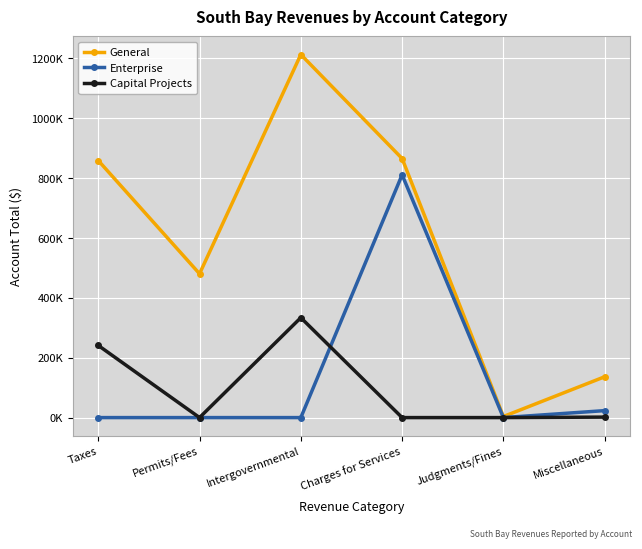

Is this an area chart (filled region under the line)?

No